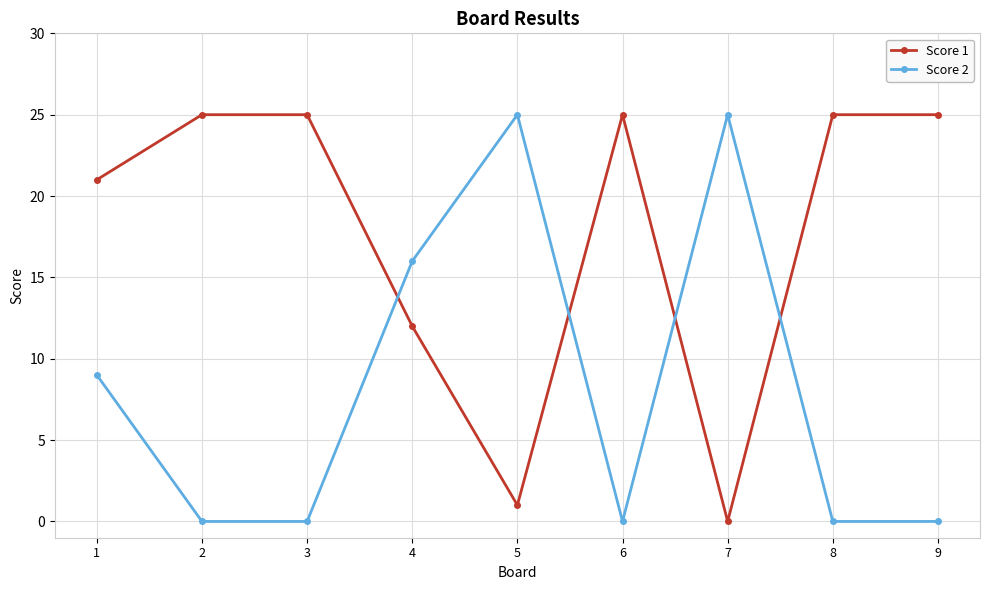

What is the difference between the highest and lowest values at 7?

25